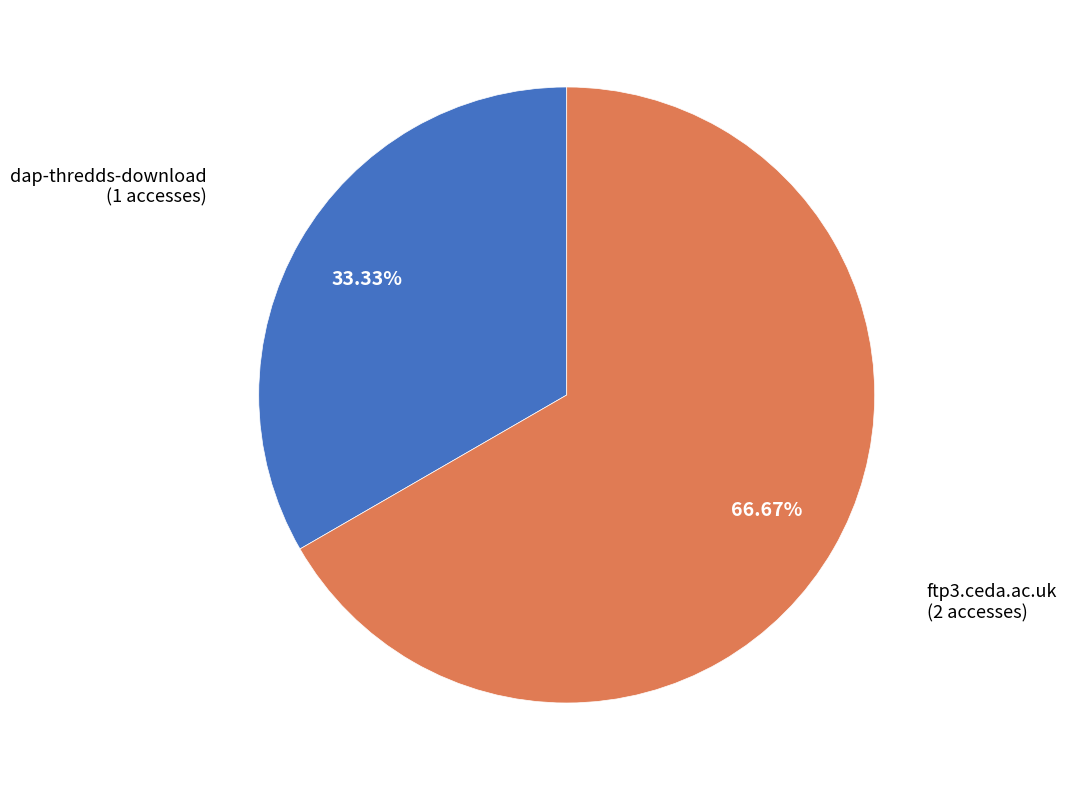

Count the number of slices in the pie.

2